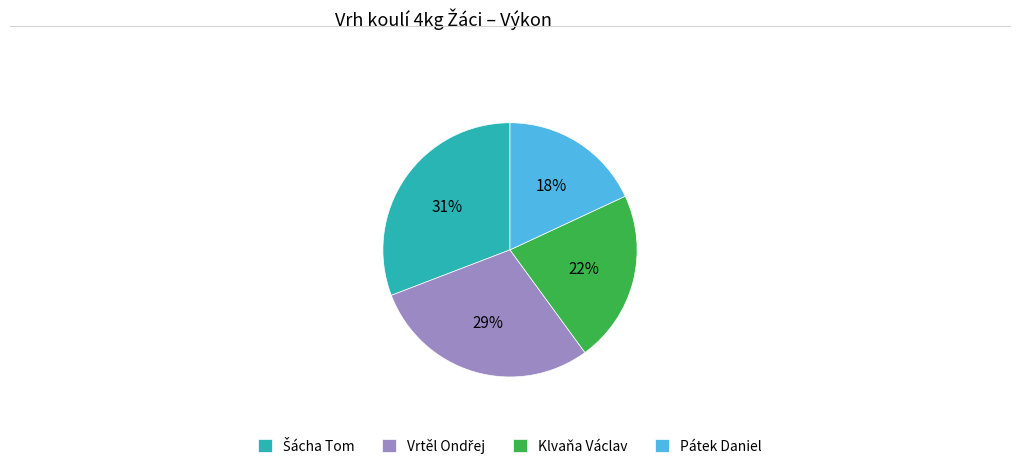

Is there any slice that represents more than half of the pie?

No